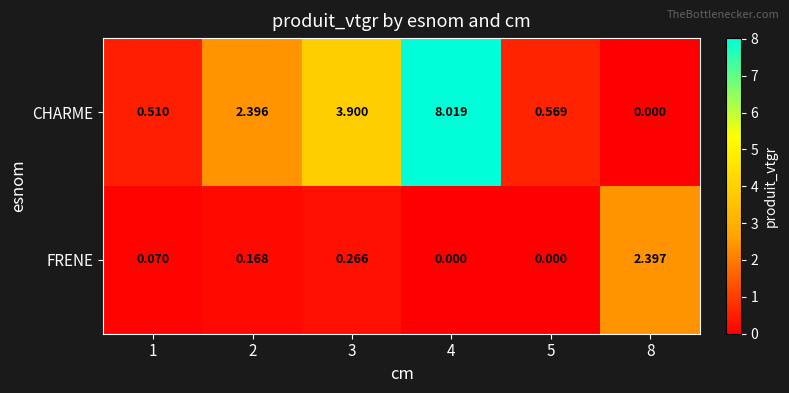

Which series has the largest total across all categories?

CHARME